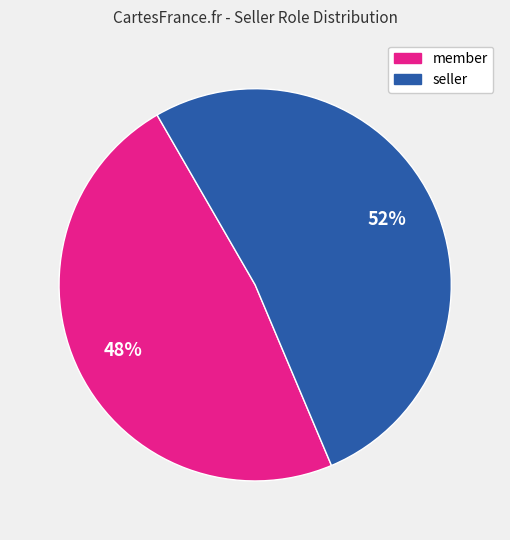

To the nearest percent, what is the difference between the largest and smallest slice percentages?

4%